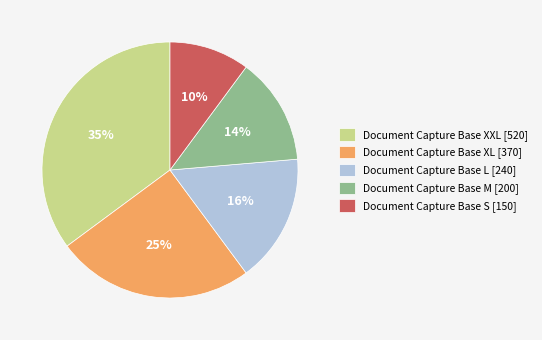

How many slices are in this pie chart?

5